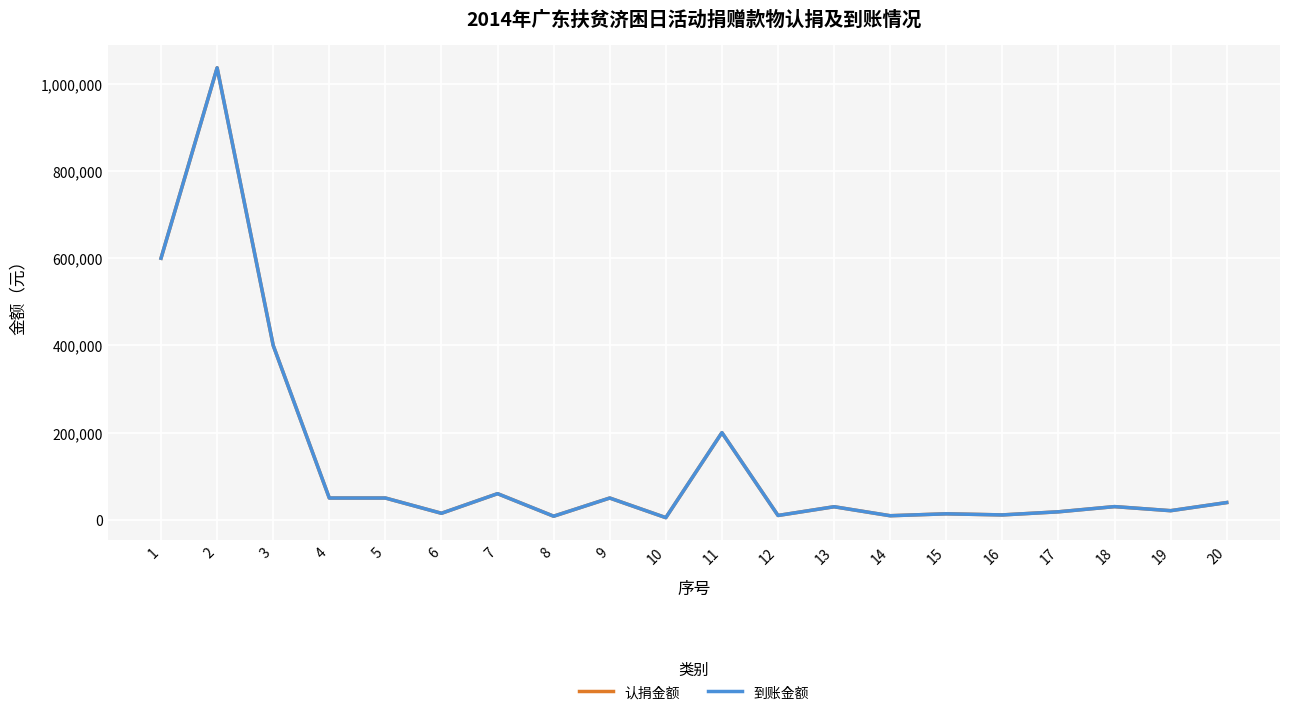

Does the chart have visible grid lines?

Yes